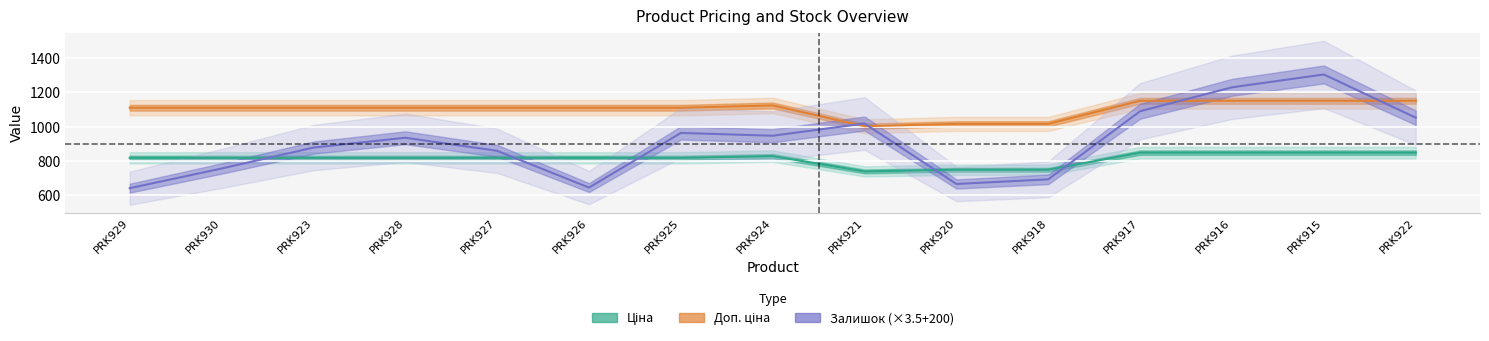

Does the chart display data point markers on the line(s)?

No